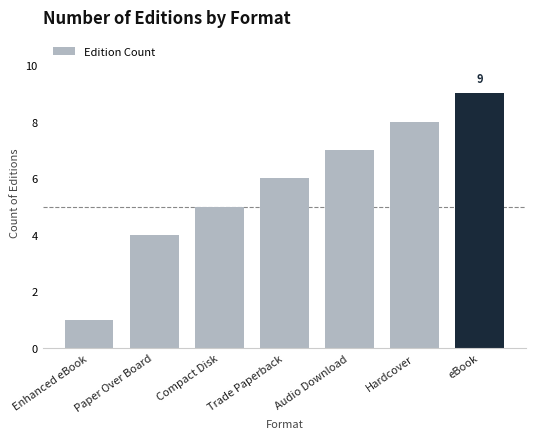

How many bars are there in total?

7